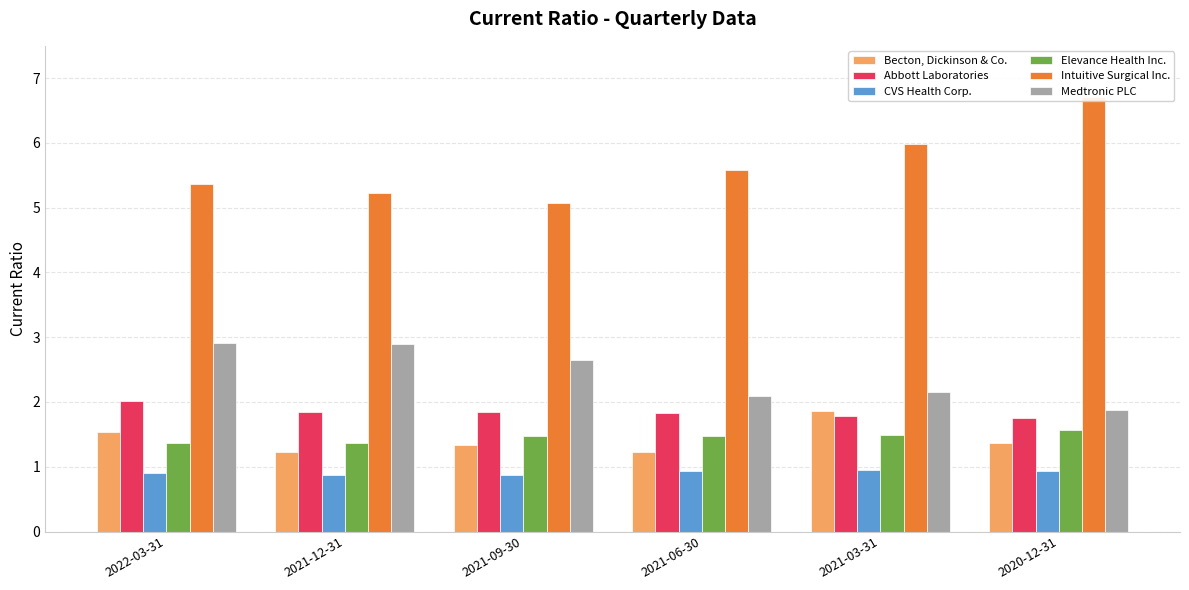

Is the value of Medtronic PLC at 2020-12-31 greater than the value of Intuitive Surgical Inc. at 2021-03-31?

No